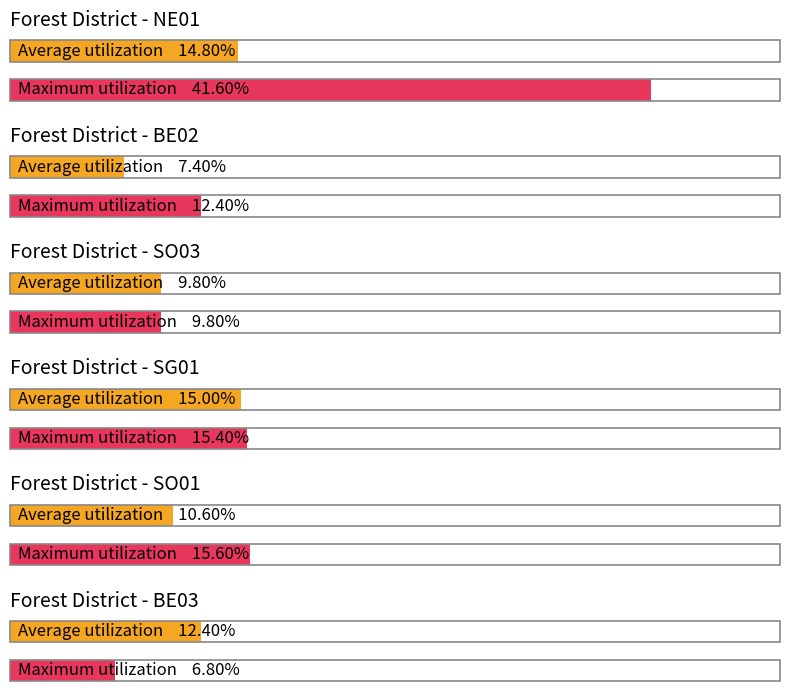

Reading right to left, what are all the values shown in this chart?

Average utilization: 12.4	10.6	15.0	9.8	7.4	14.8
Maximum utilization: 6.8	15.6	15.4	9.8	12.4	41.6